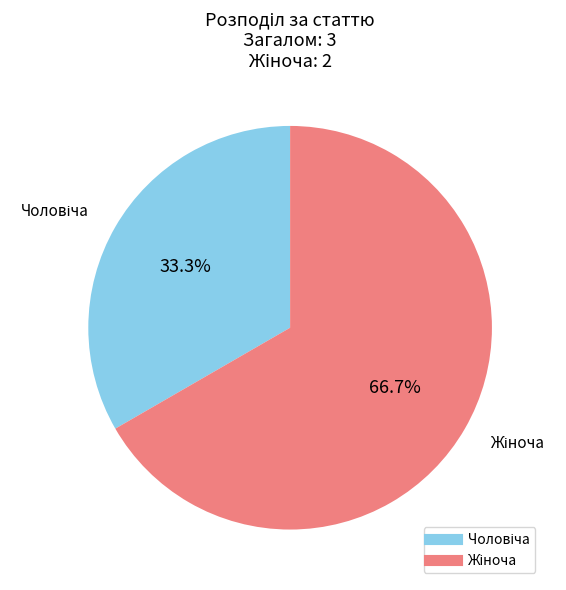

Does any single category account for the majority?

Yes